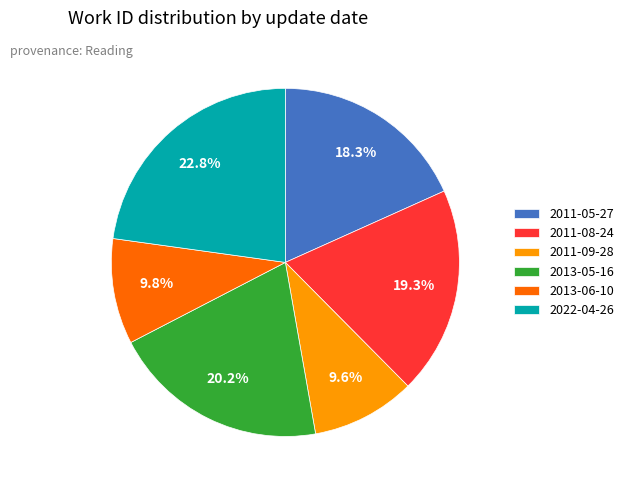

To the nearest percent, what percentage of the pie is 2011-08-24?

19%